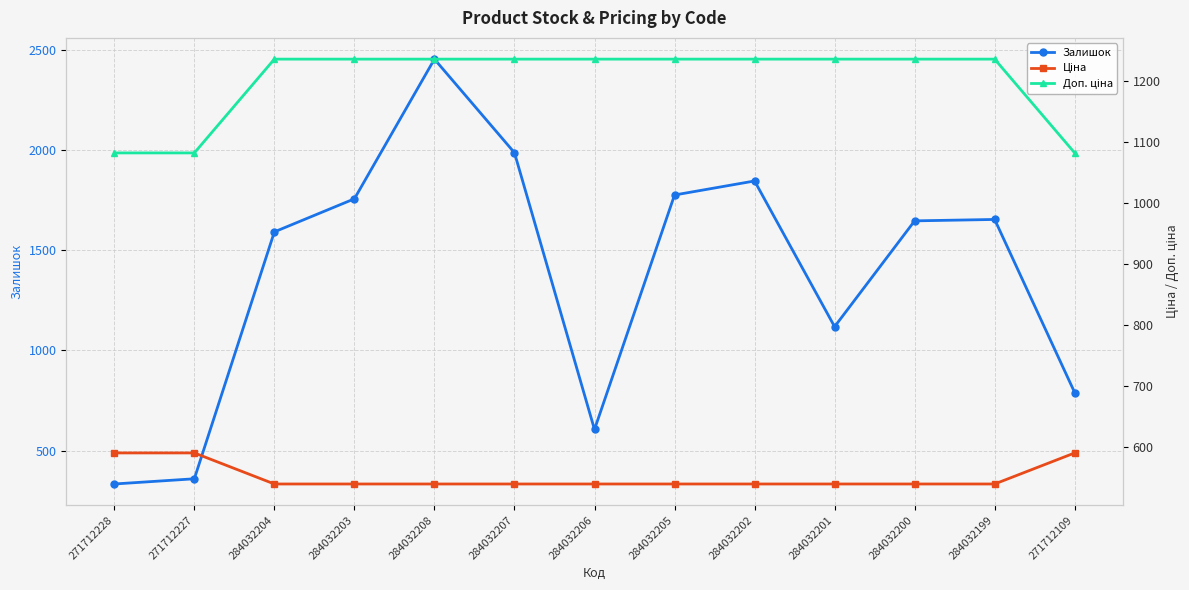

Reading right to left, what are all the values shown in this chart?

Залишок: 789.0	1653.0	1646.0	1118.0	1845.0	1775.0	605.0	1986.0	2453.0	1756.0	1591.0	359.0	333.0
Ціна: 589.9	539.0	539.0	539.0	539.0	539.0	539.0	539.0	539.0	539.0	539.0	589.9	589.9
Доп. ціна: 1081.7	1235.4	1235.4	1235.4	1235.4	1235.4	1235.4	1235.4	1235.4	1235.4	1235.4	1081.7	1081.7